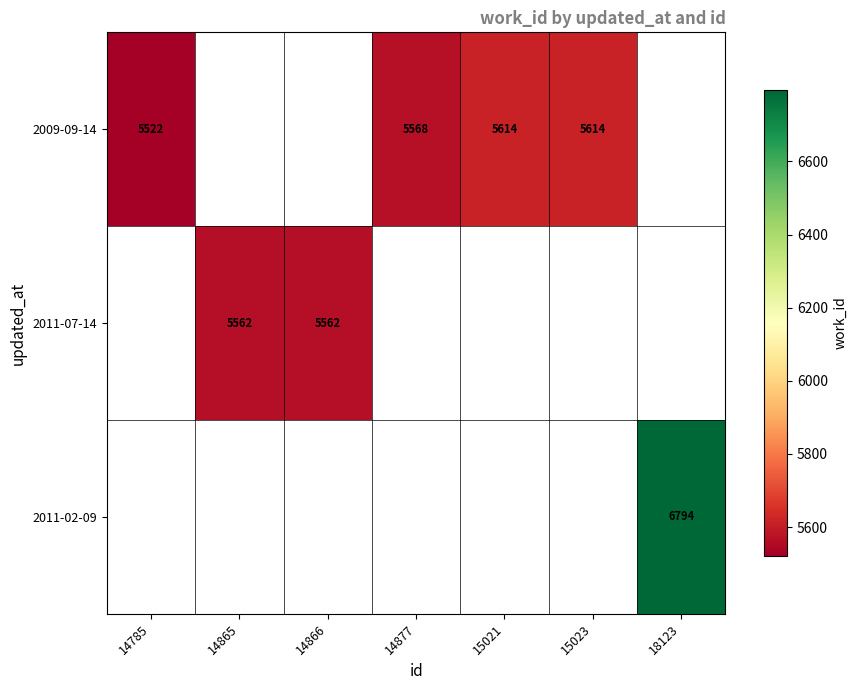

How many categories are shown in the chart?

7